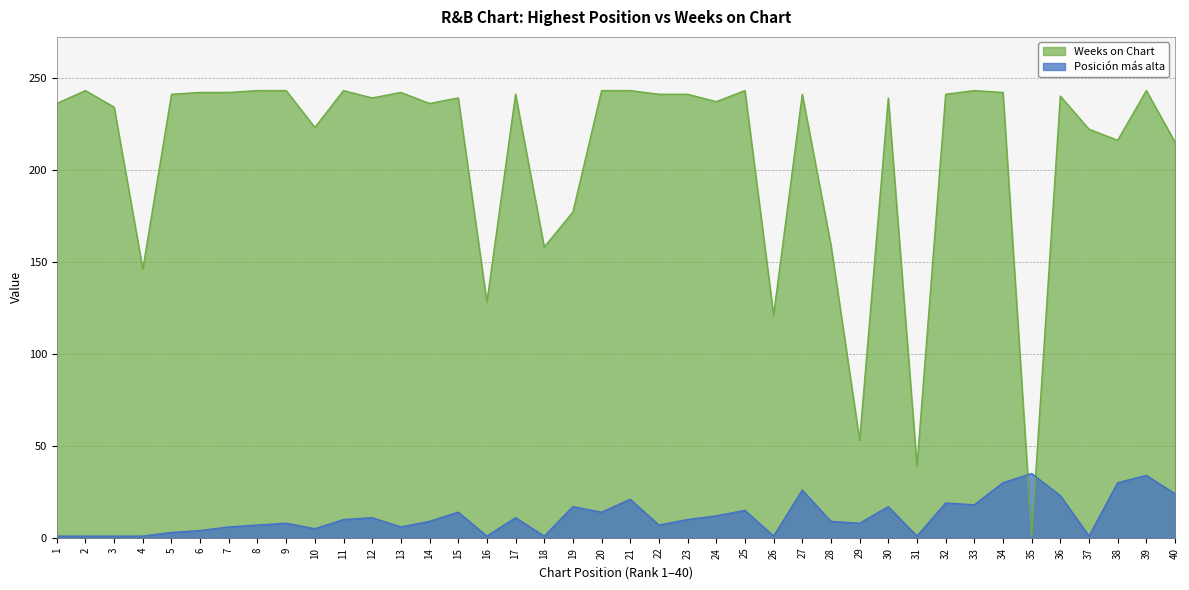

What is the greatest value displayed?

243